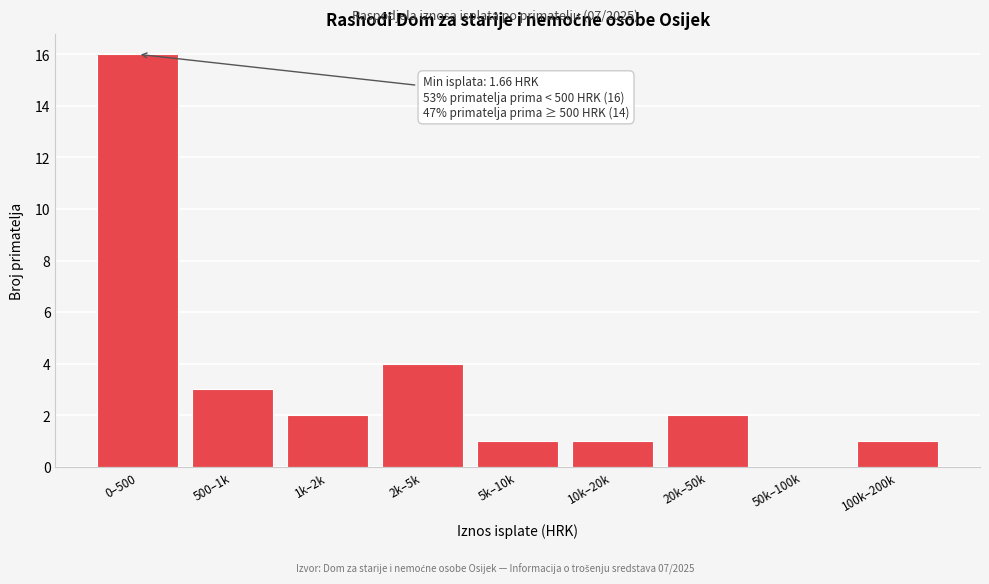

Reading right to left, transcribe all the data shown in this chart.

100k–200k=1	50k–100k=0	20k–50k=2	10k–20k=1	5k–10k=1	2k–5k=4	1k–2k=2	500–1k=3	0–500=16